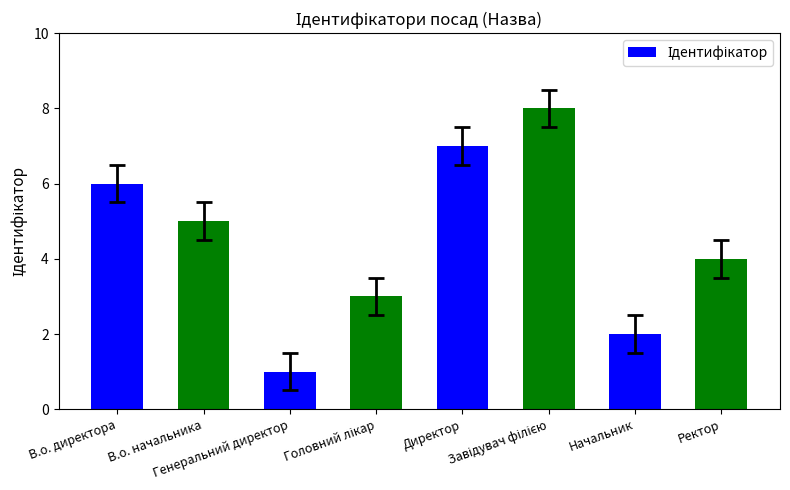

Does the chart contain stacked bars?

No